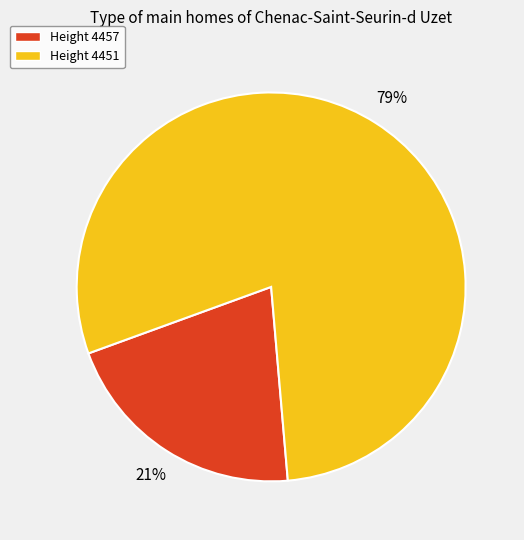

To the nearest percent, what is the average slice percentage?

50%